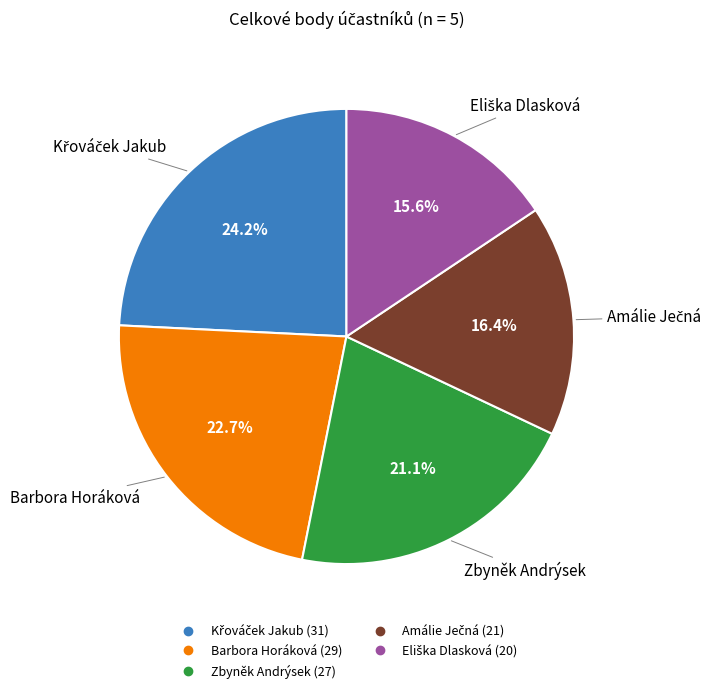

Is it true that Barbora Horáková is 10% of the pie?

False